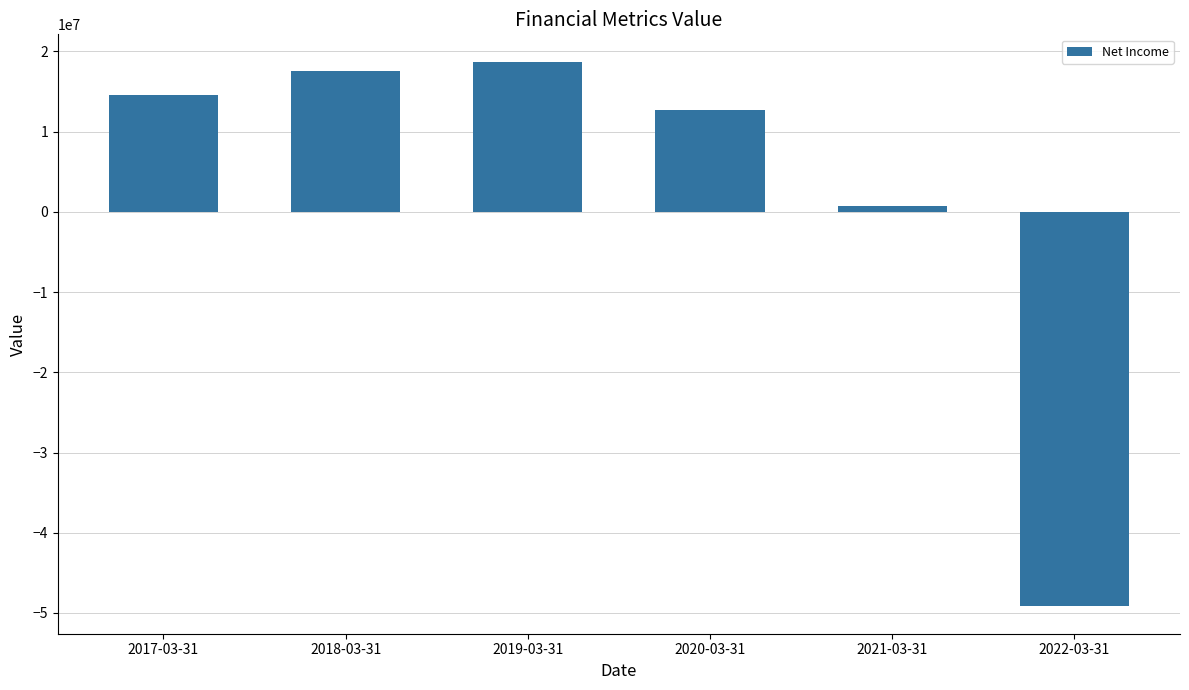

Reading right to left, what are all the values shown in this chart?

-49190610	691956	12688040	18721980	17489940	14516030